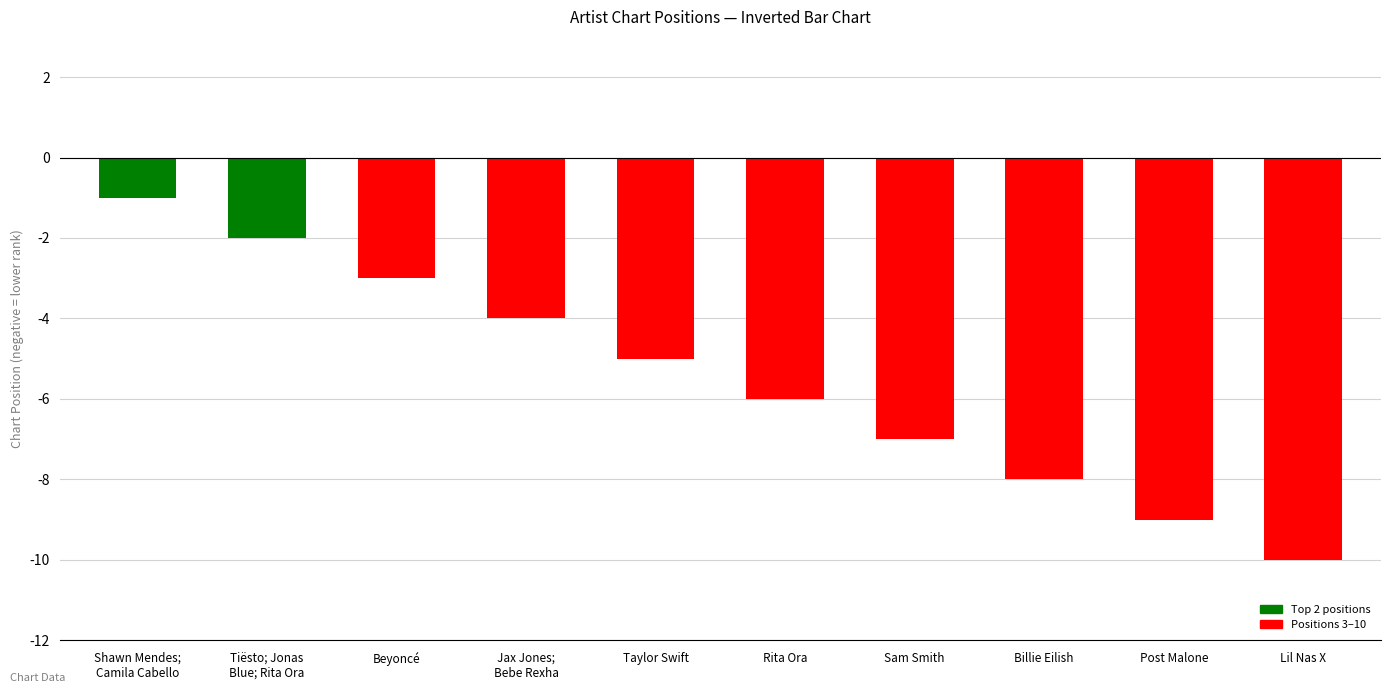

At which category does the chart reach its minimum across all series?

Lil Nas X